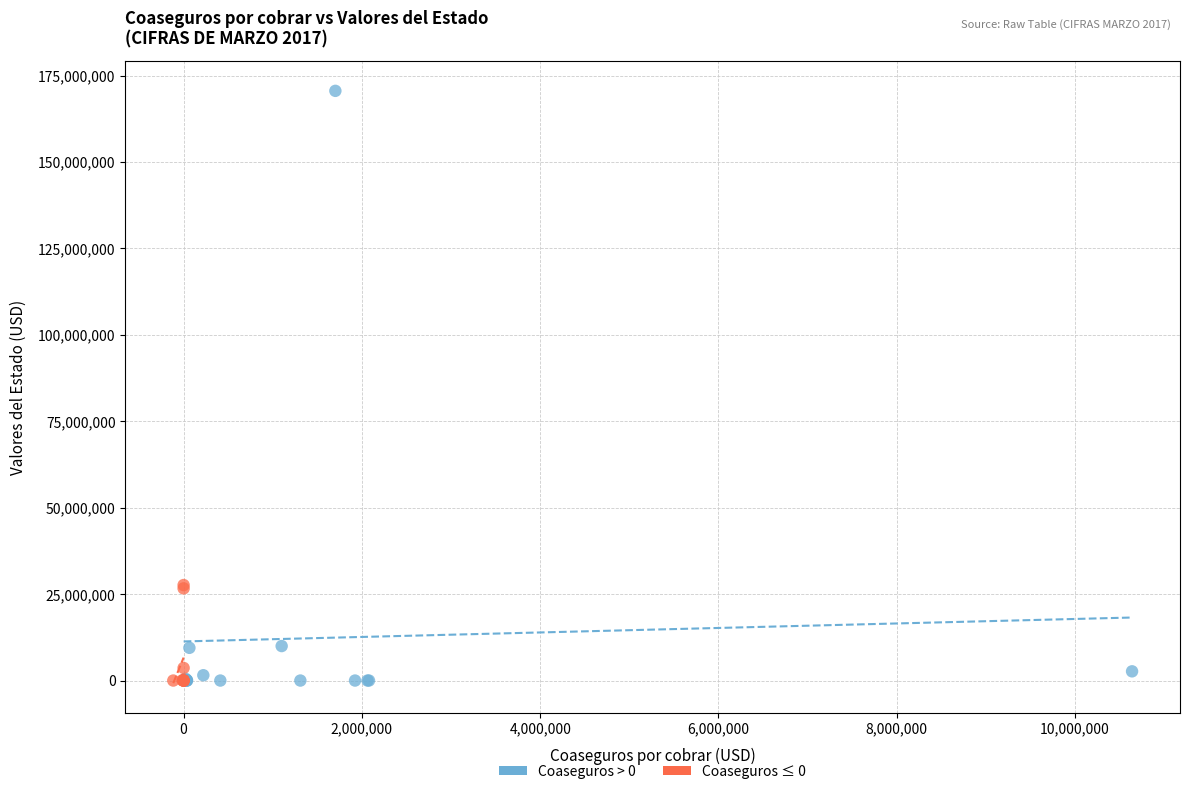

Which series has the largest Y range (max minus min)?

Coaseguros > 0